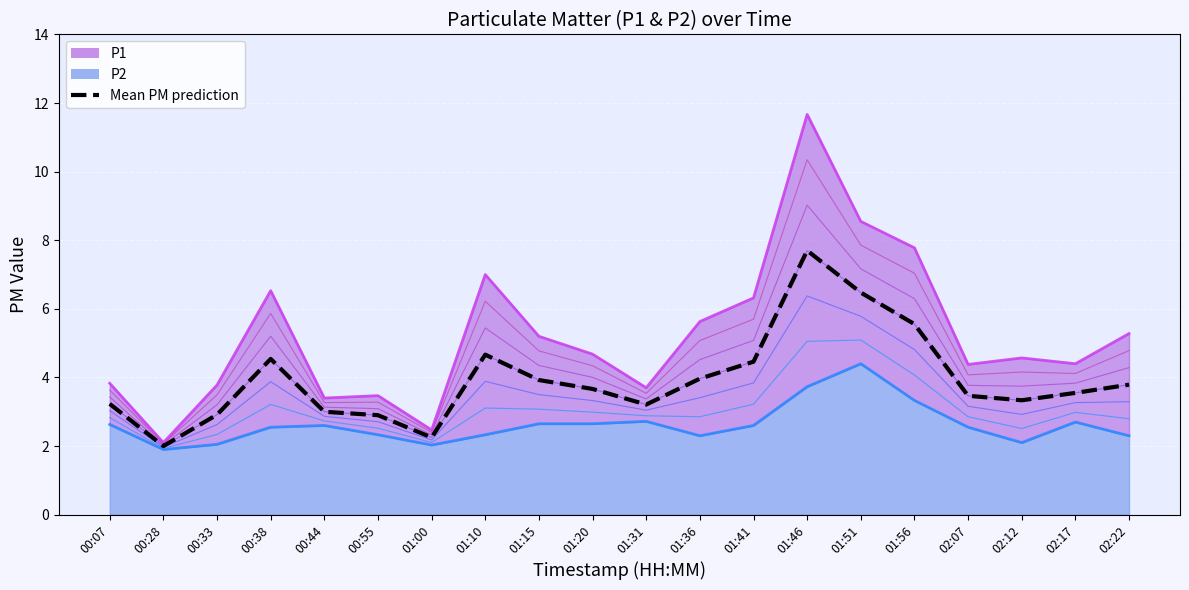

What is the difference between the values at 01:00 and 00:28?

0.2